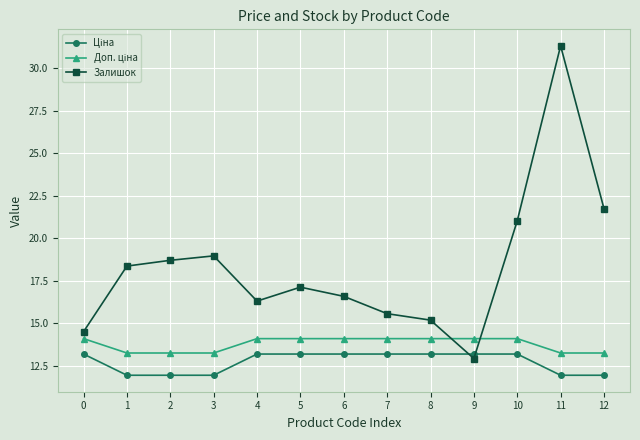

Which category has the highest value across all series?

11